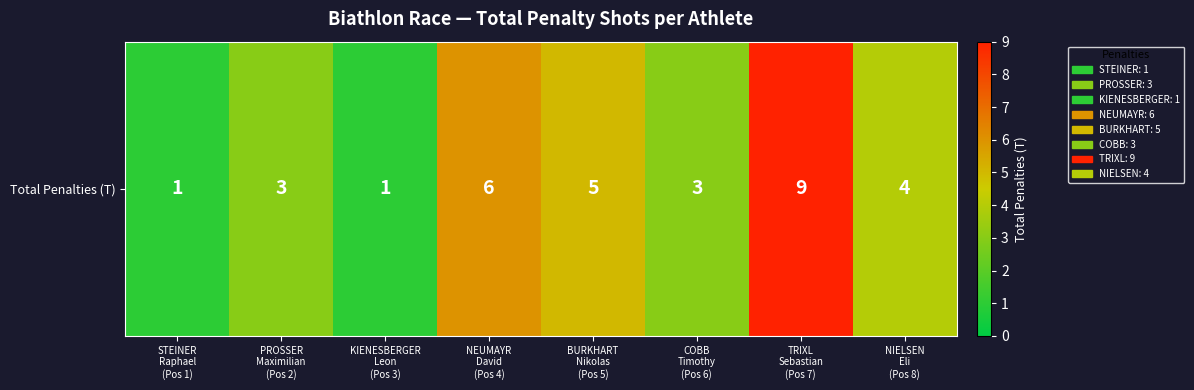

What is the difference between the values at STEINER
Raphael
(Pos 1) and TRIXL
Sebastian
(Pos 7)?

8